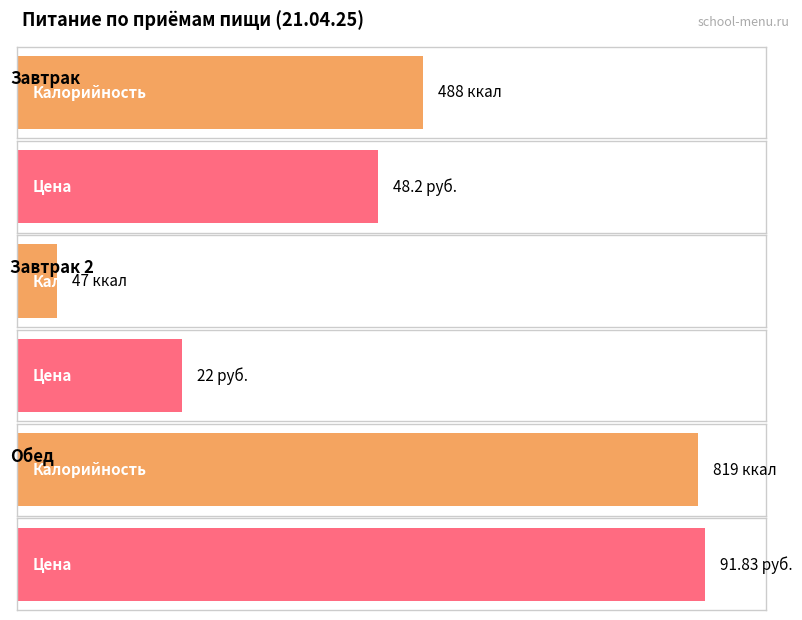

The Калорийность series shows 488.0 at Завтрак. True or false?

True